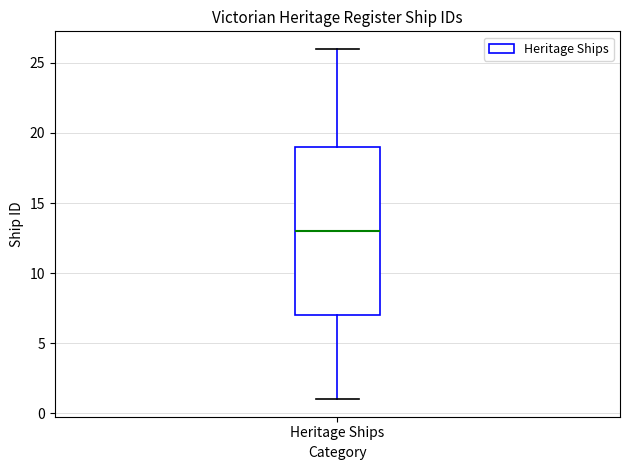

Read this box plot against the y-axis: the position of the median line, the range covered by the box, and the ends of both whiskers. The values are not printed on the chart, so give them approximately, as read against the axis.

median 13, box 7 to 19, whiskers 1 to 26